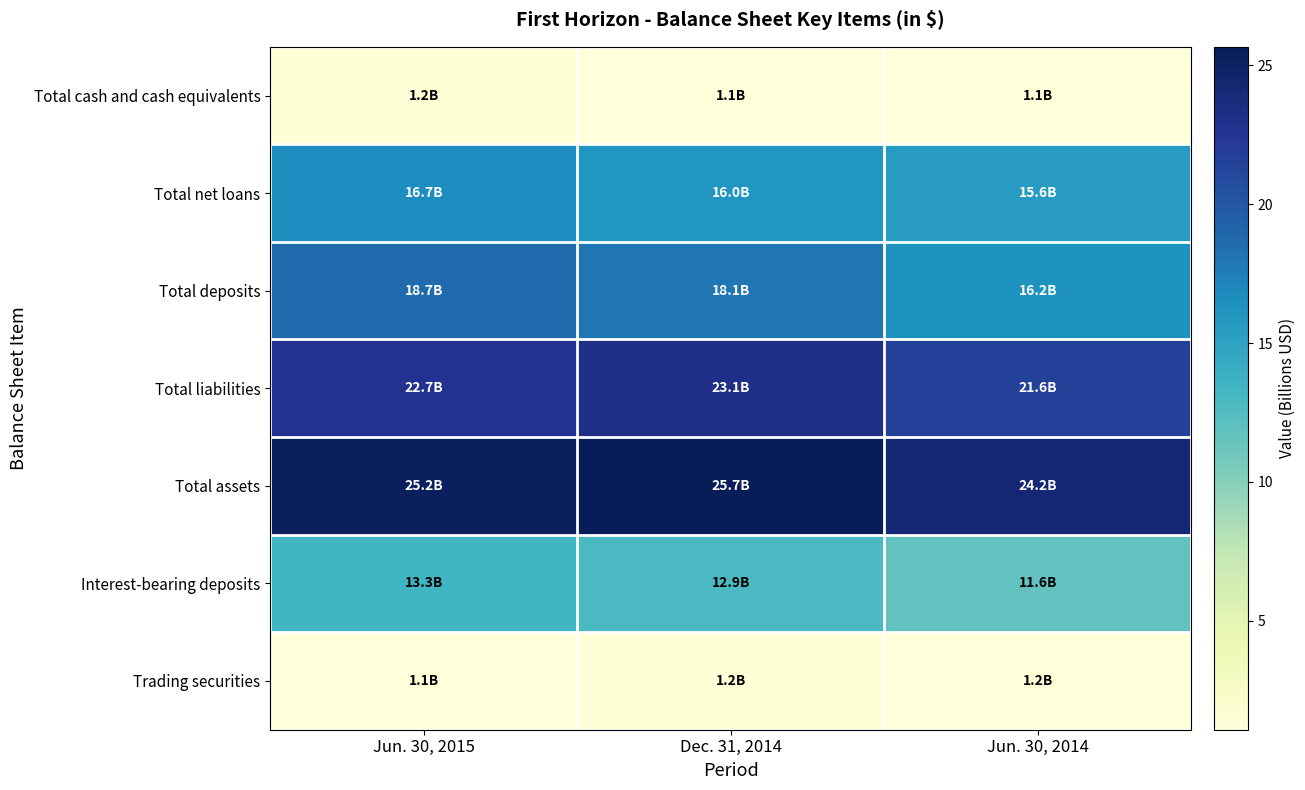

Reading left to right, list all the values displayed in this chart.

Total cash and cash equivalents: Jun. 30, 2015=1.2	Dec. 31, 2014=1.1	Jun. 30, 2014=1.1
Total net loans: Jun. 30, 2015=16.7	Dec. 31, 2014=16.0	Jun. 30, 2014=15.6
Total deposits: Jun. 30, 2015=18.7	Dec. 31, 2014=18.1	Jun. 30, 2014=16.2
Total liabilities: Jun. 30, 2015=22.7	Dec. 31, 2014=23.1	Jun. 30, 2014=21.6
Total assets: Jun. 30, 2015=25.2	Dec. 31, 2014=25.7	Jun. 30, 2014=24.2
Interest-bearing deposits: Jun. 30, 2015=13.3	Dec. 31, 2014=12.9	Jun. 30, 2014=11.6
Trading securities: Jun. 30, 2015=1.1	Dec. 31, 2014=1.2	Jun. 30, 2014=1.2